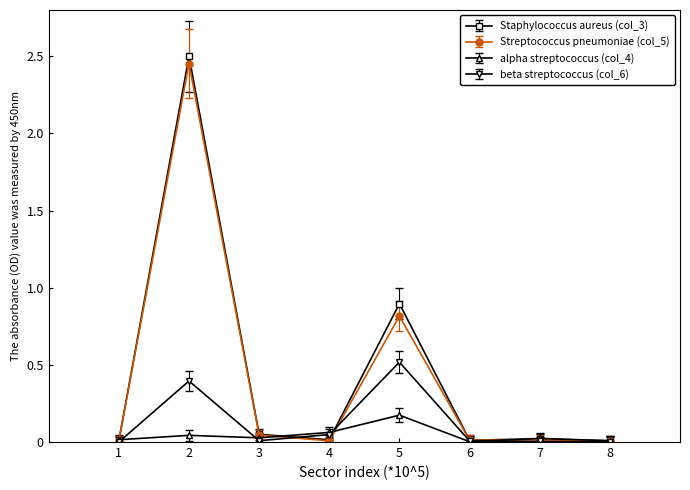

Which series has the largest range (max minus min)?

Staphylococcus aureus (col_3)